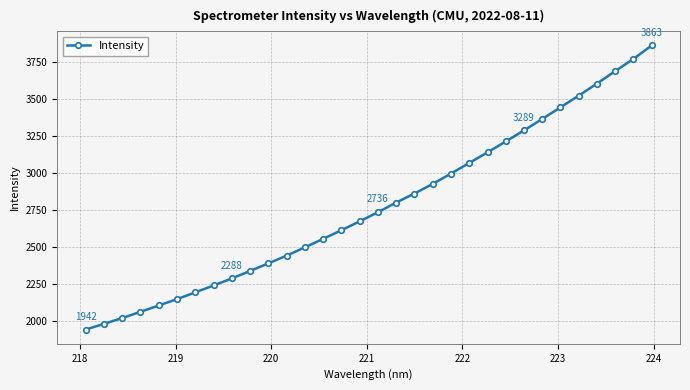

What is the average value?

2774.7